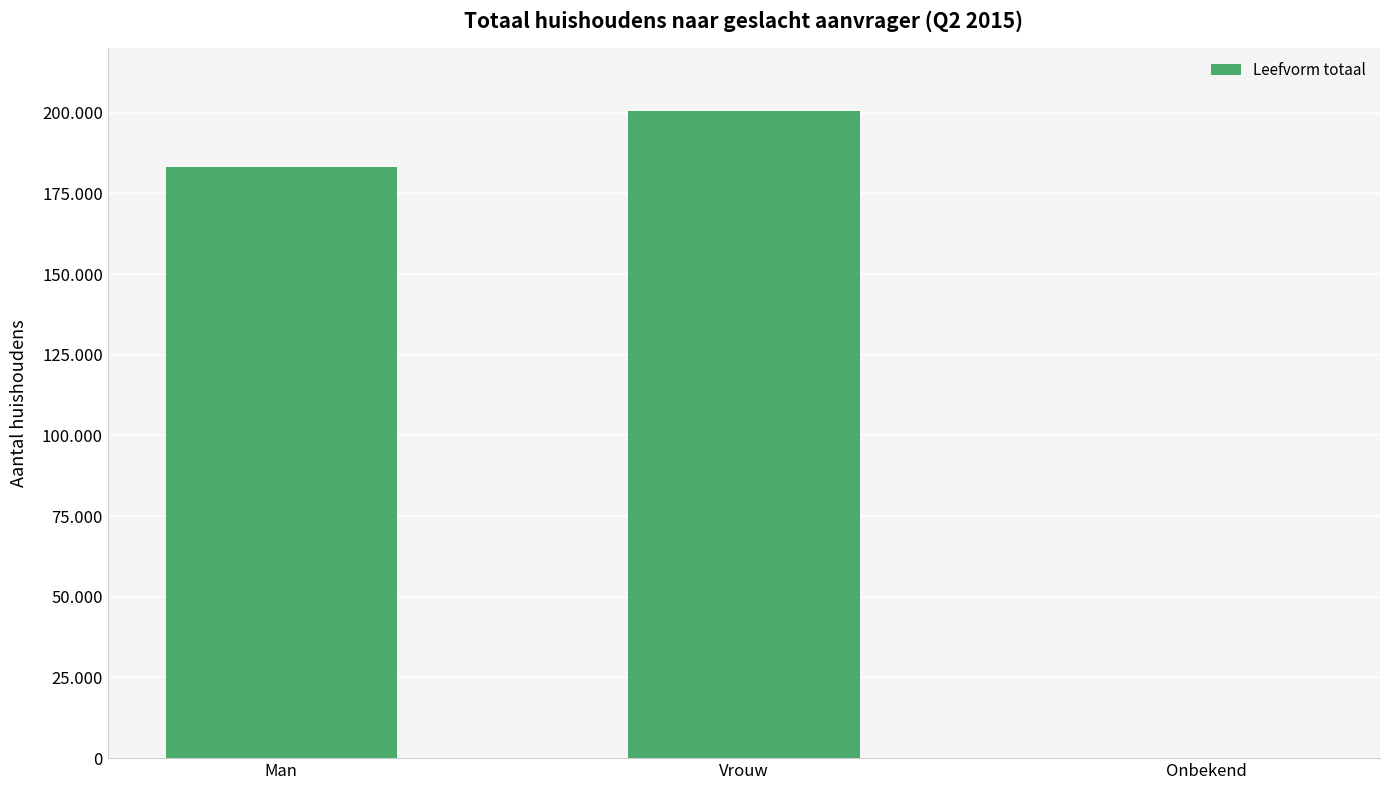

Which category has the highest value across all series?

Vrouw